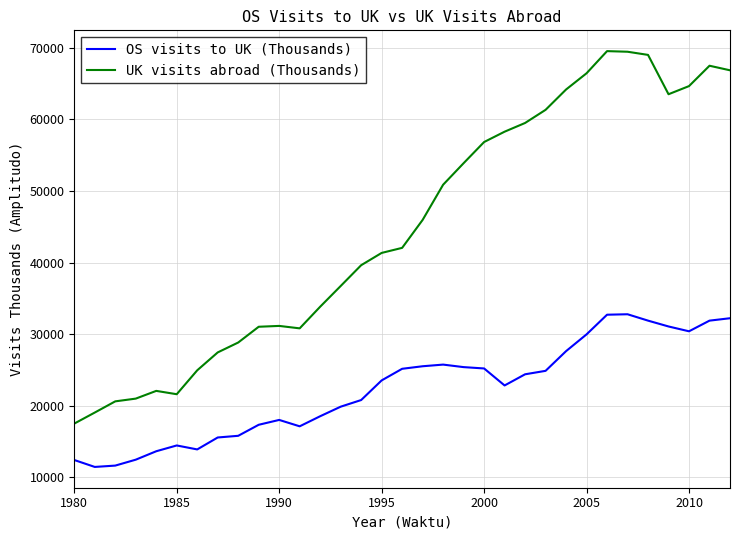

How many distinct data groups are displayed?

2